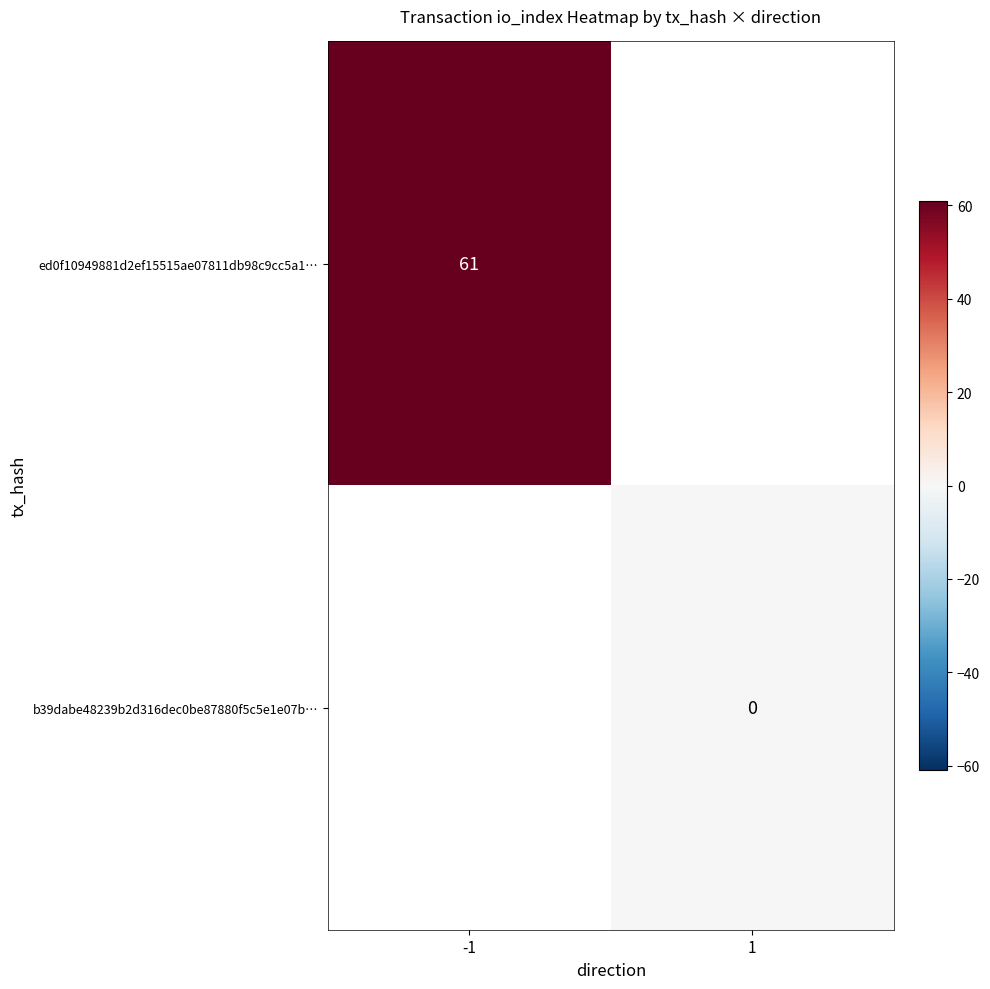

Rank the series at 1 from highest to lowest value.

ed0f10949881d2ef15515ae07811db98c9cc5a1…, b39dabe48239b2d316dec0be87880f5c5e1e07b…